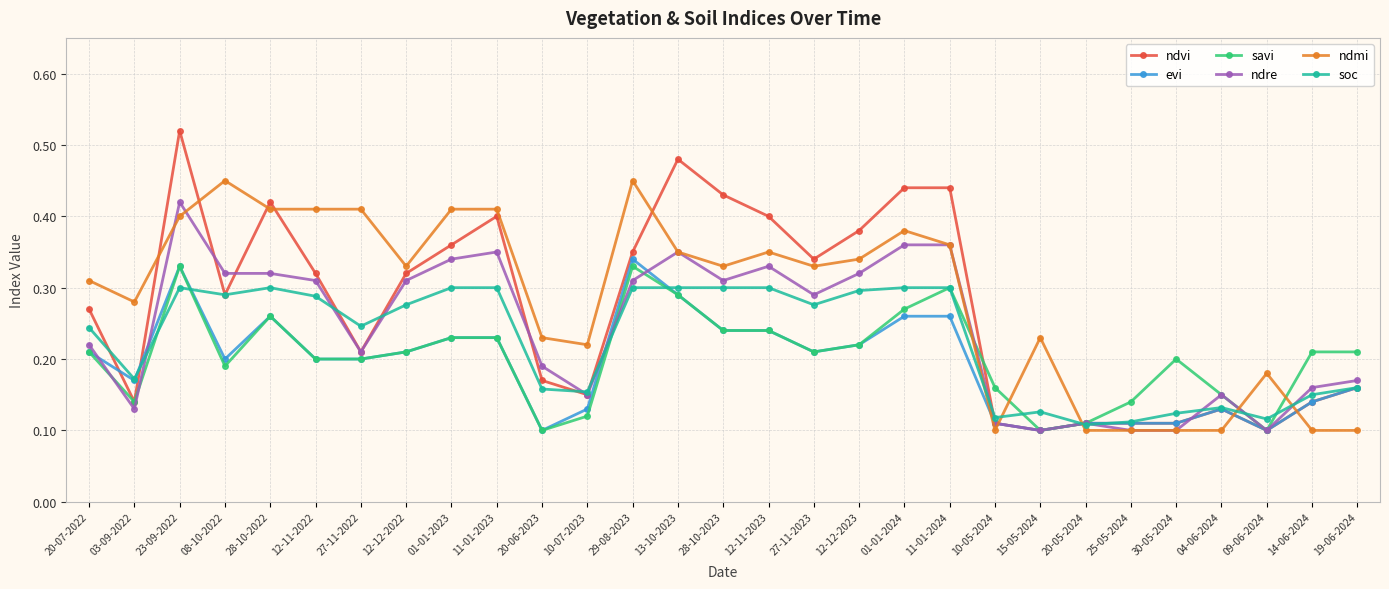

What is the total value across all series at 04-06-2024?

0.8